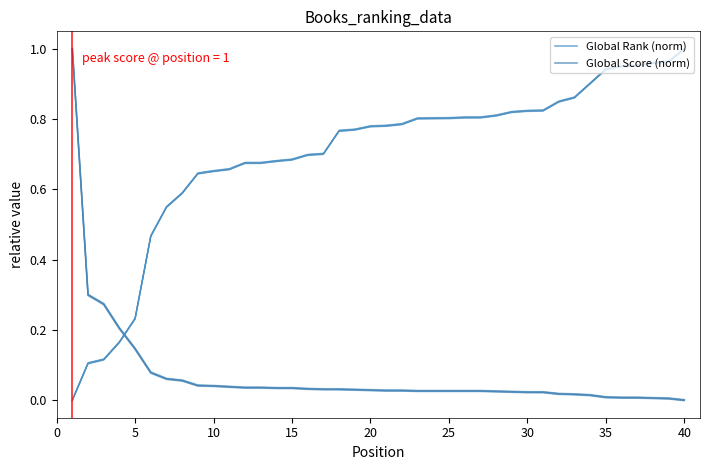

Count the number of categories in the chart.

40